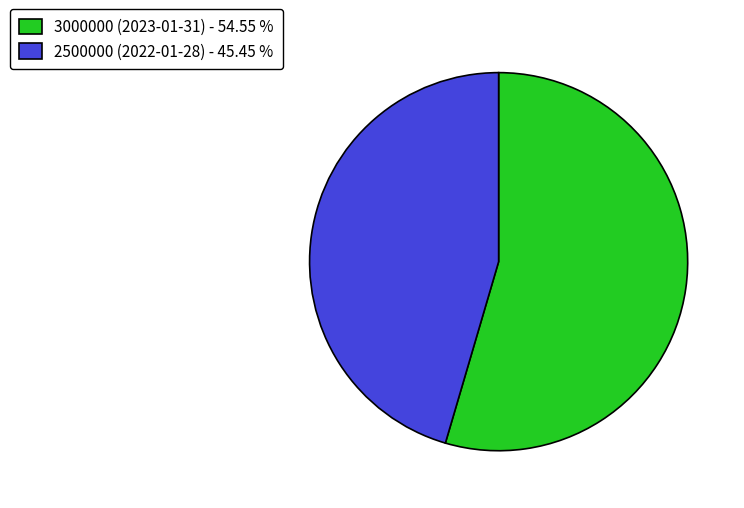

How many segments does this pie chart have?

2